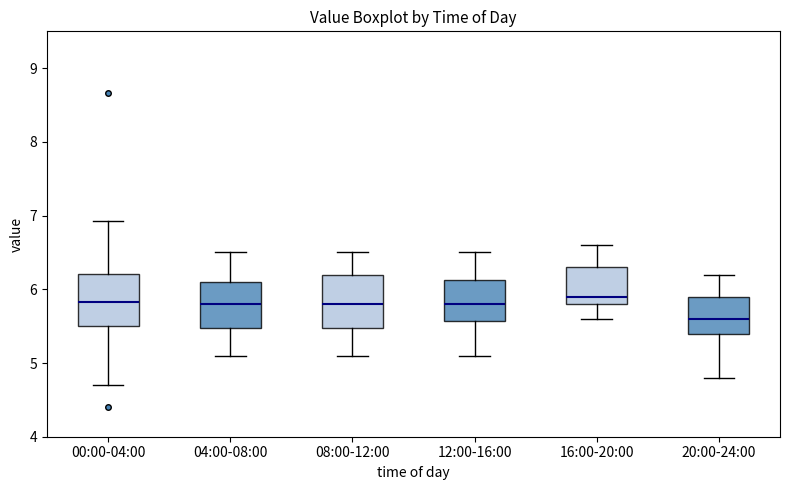

Reading left to right, read every box against the y-axis: the position of its median line, the range the box covers, and the ends of its whiskers. The values are not printed on the chart, so give them approximately, as read against the axis.

00:00-04:00: median 5.8, box 5.5 to 6.2, whiskers 4.7 to 6.9
04:00-08:00: median 5.8, box 5.5 to 6.1, whiskers 5.1 to 6.5
08:00-12:00: median 5.8, box 5.5 to 6.2, whiskers 5.1 to 6.5
12:00-16:00: median 5.8, box 5.6 to 6.1, whiskers 5.1 to 6.5
16:00-20:00: median 5.9, box 5.8 to 6.3, whiskers 5.6 to 6.6
20:00-24:00: median 5.6, box 5.4 to 5.9, whiskers 4.8 to 6.2